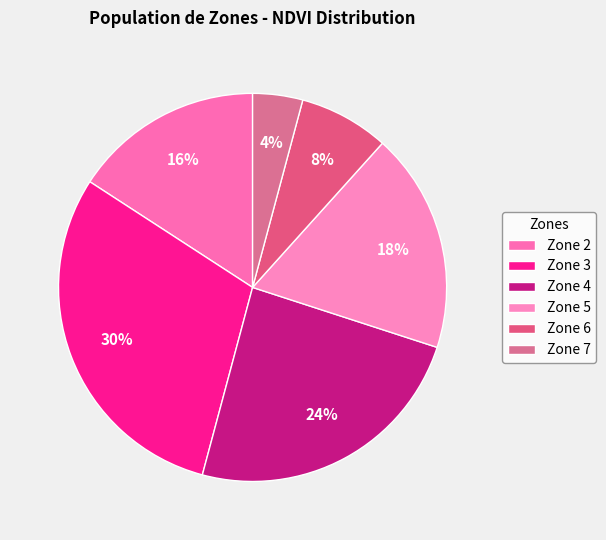

To the nearest percent, what is the average slice percentage?

17%